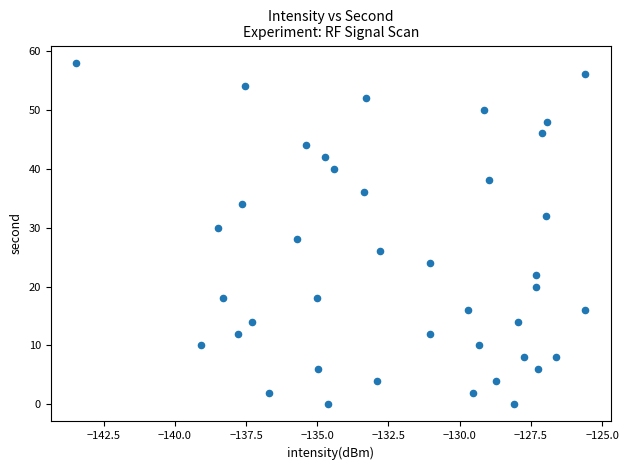

What is the range of Y values (max minus min)?

58